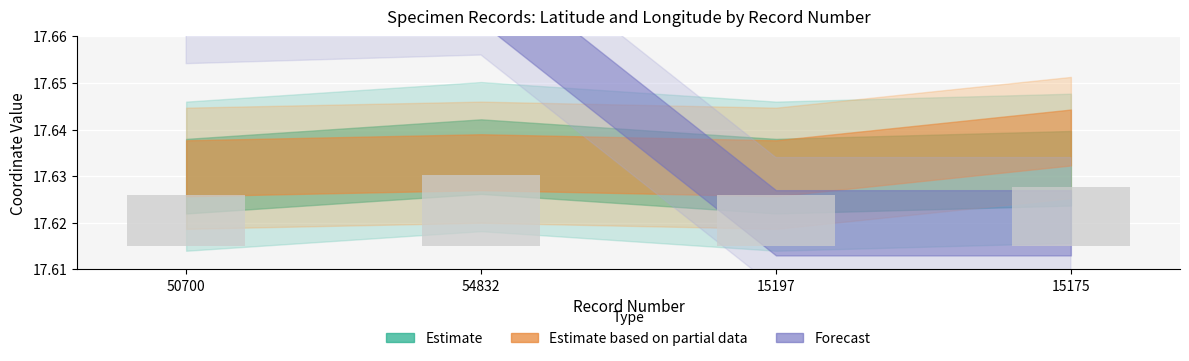

Between 54832 and 15197, which is larger?

54832